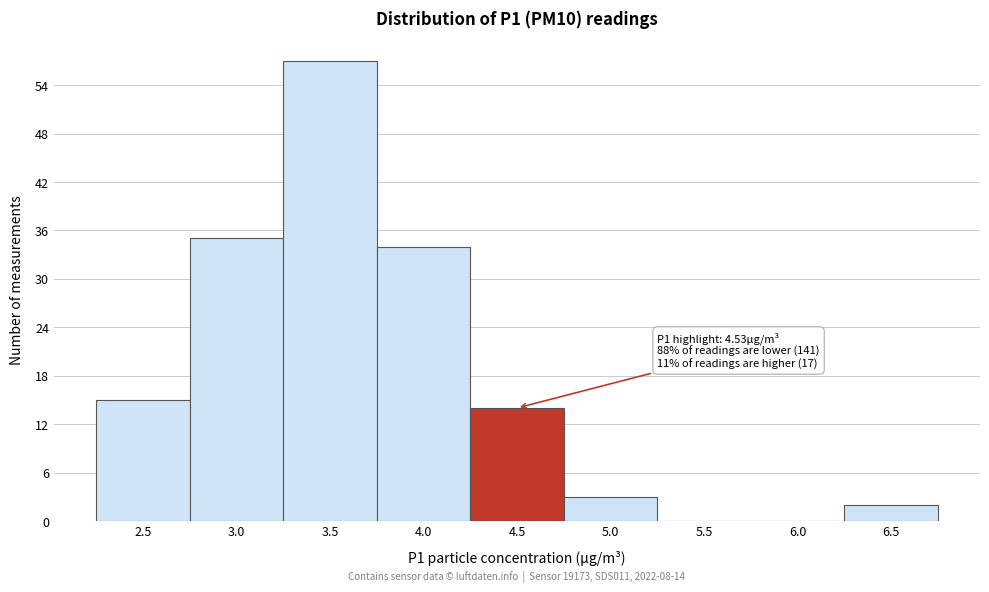

Reading right to left, transcribe all the data shown in this chart.

6.5=2	6.0=0	5.5=0	5.0=3	4.5=14	4.0=34	3.5=57	3.0=35	2.5=15